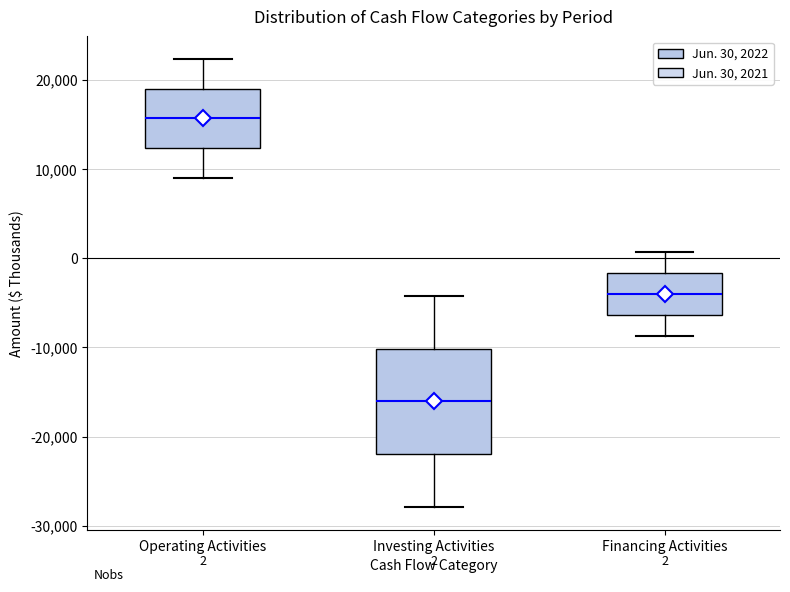

Comparing the boxes themselves (not the whiskers), which one is the tallest?

Investing Activities